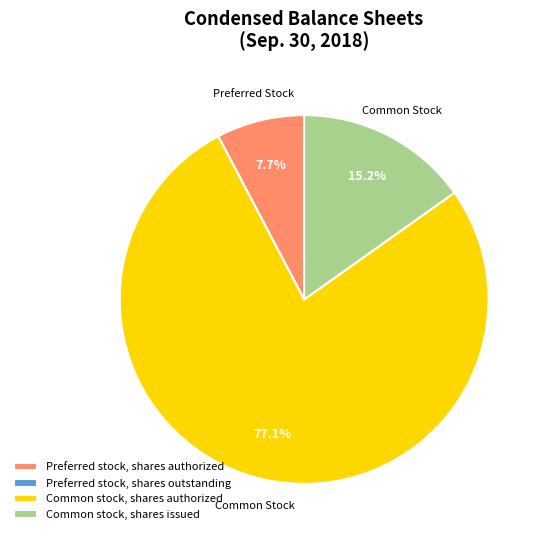

What is the majority slice?

Common stock, shares authorized